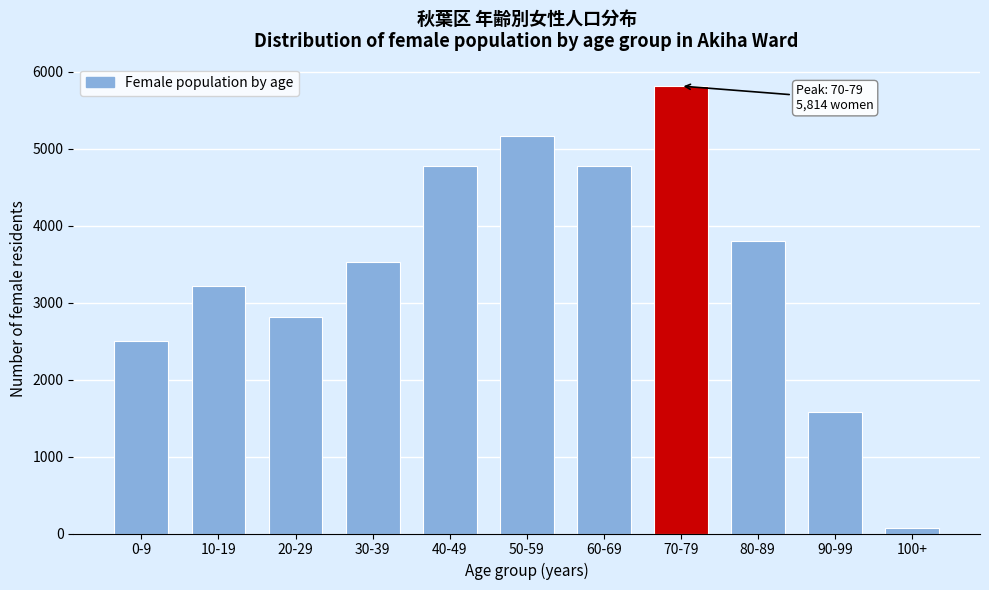

Where is the data nearest to the value 2945?

20-29